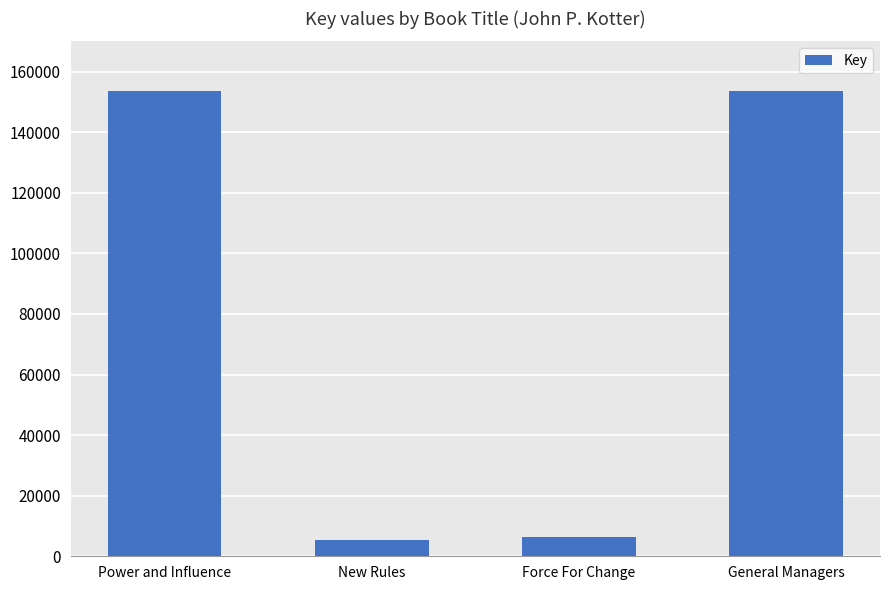

What is the sum of all values?

319049